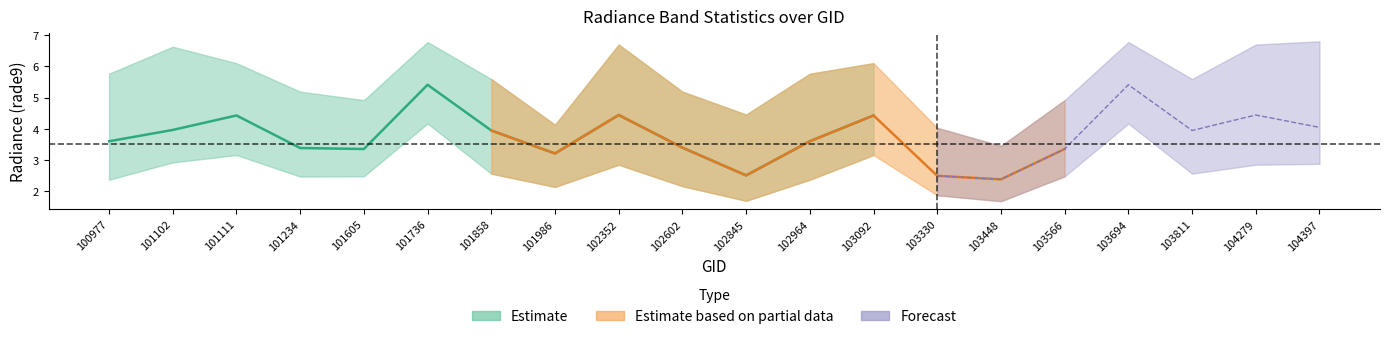

Is this an area chart (filled region under the line)?

No